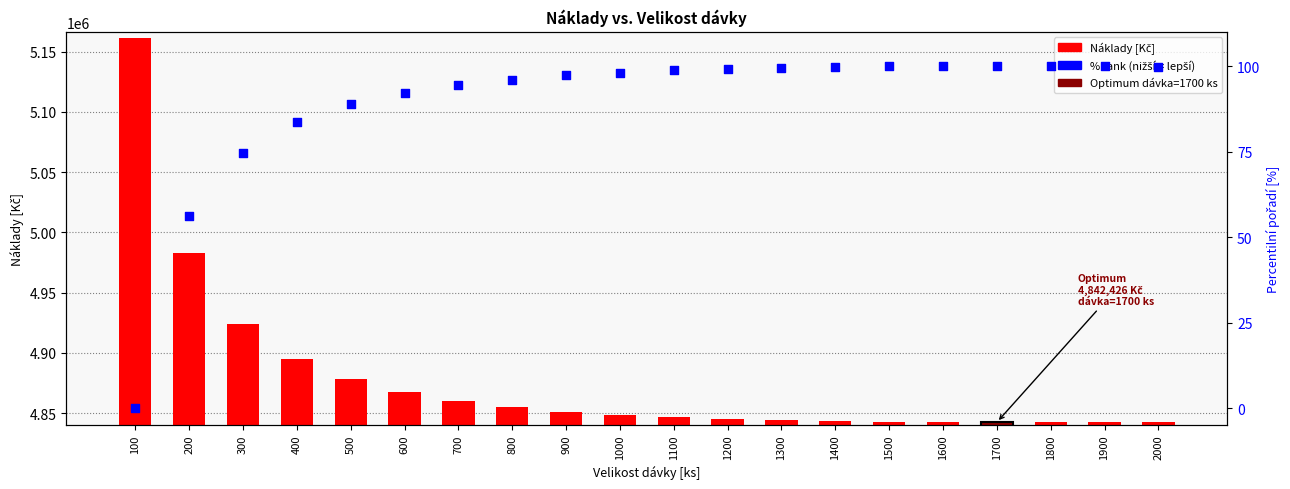

At which category is the sum across all series the highest?

100